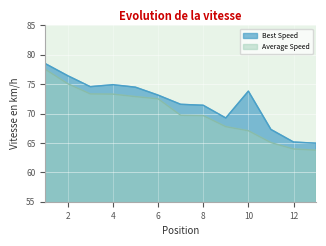

Which series has the largest total across all categories?

Best Speed